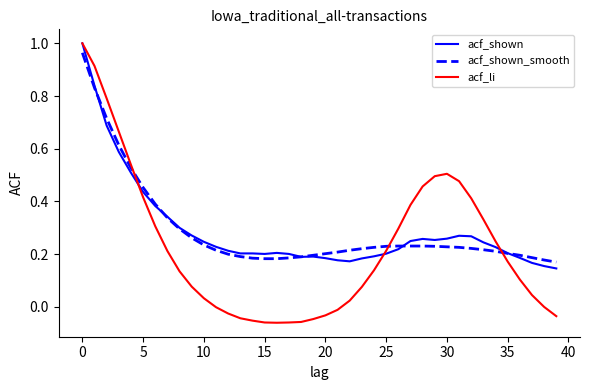

Which series has the largest range (max minus min)?

acf_li